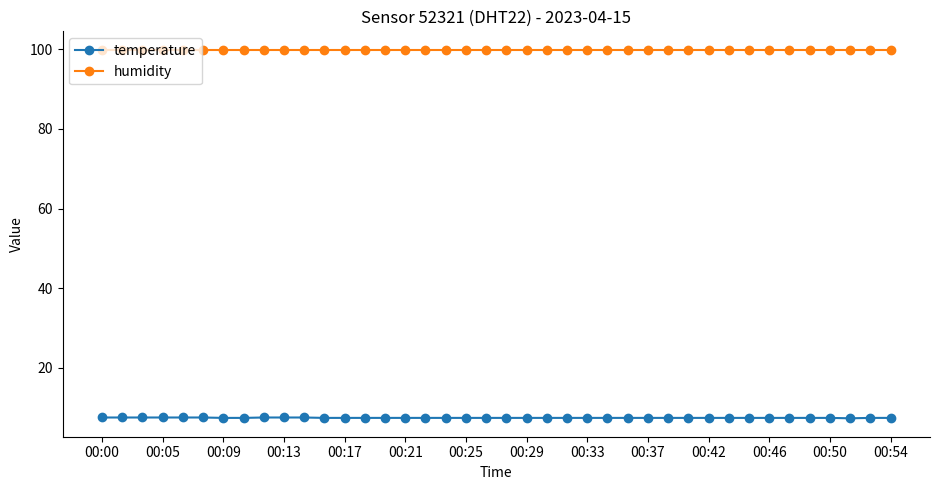

What is the value of the humidity point at the 34th from the left?

99.9